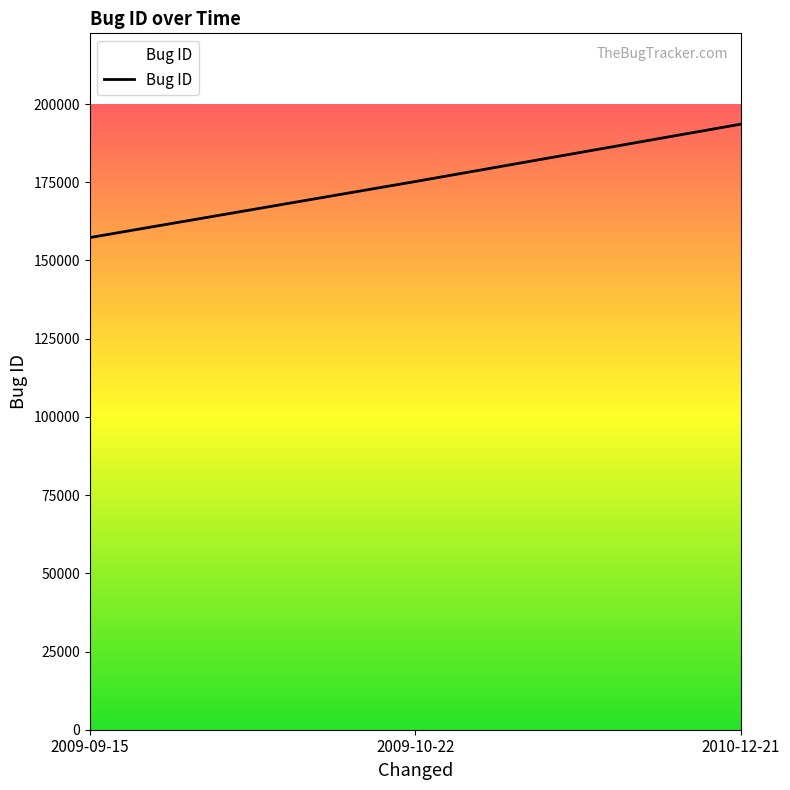

Which category has the lowest value across all series?

2009-09-15